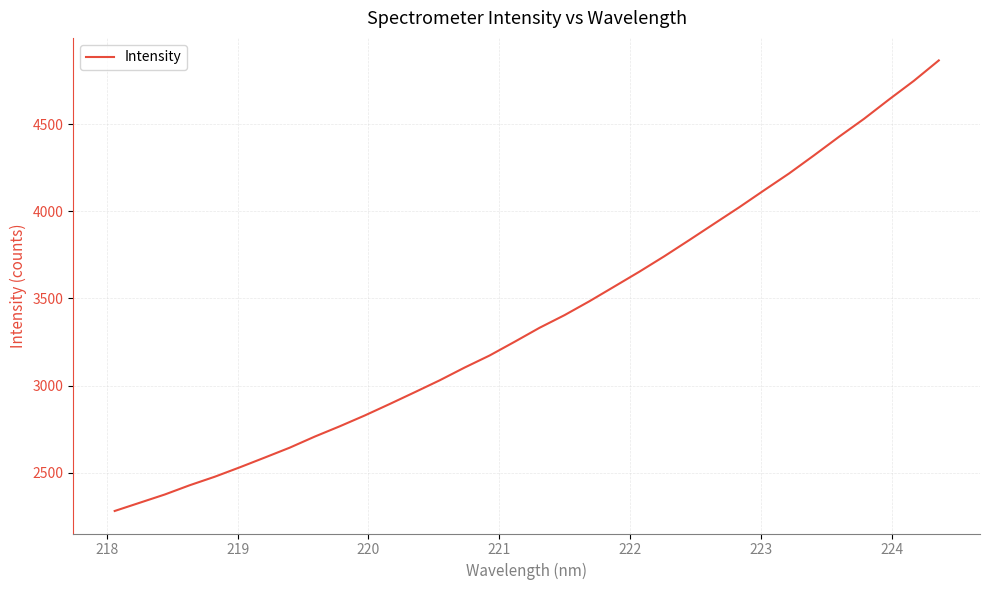

How many categories are shown in the chart?

34